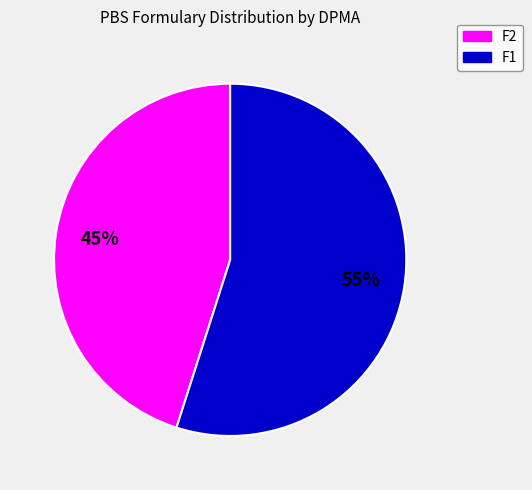

Which category has the biggest portion of the pie?

F1